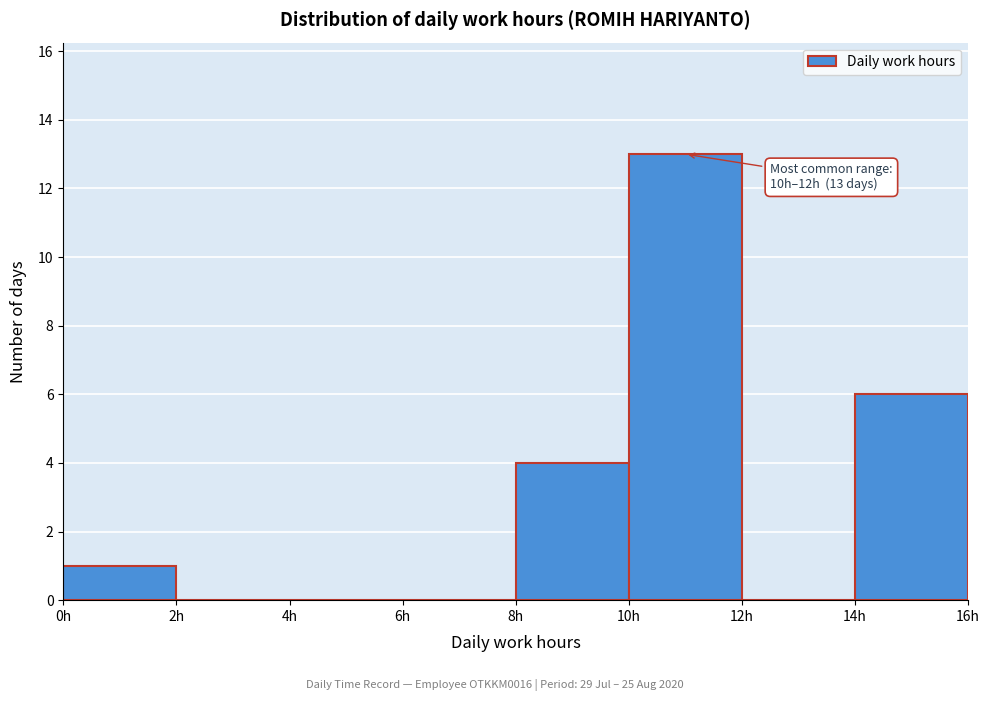

Which range on the x-axis has the tallest bar?

10 to 12